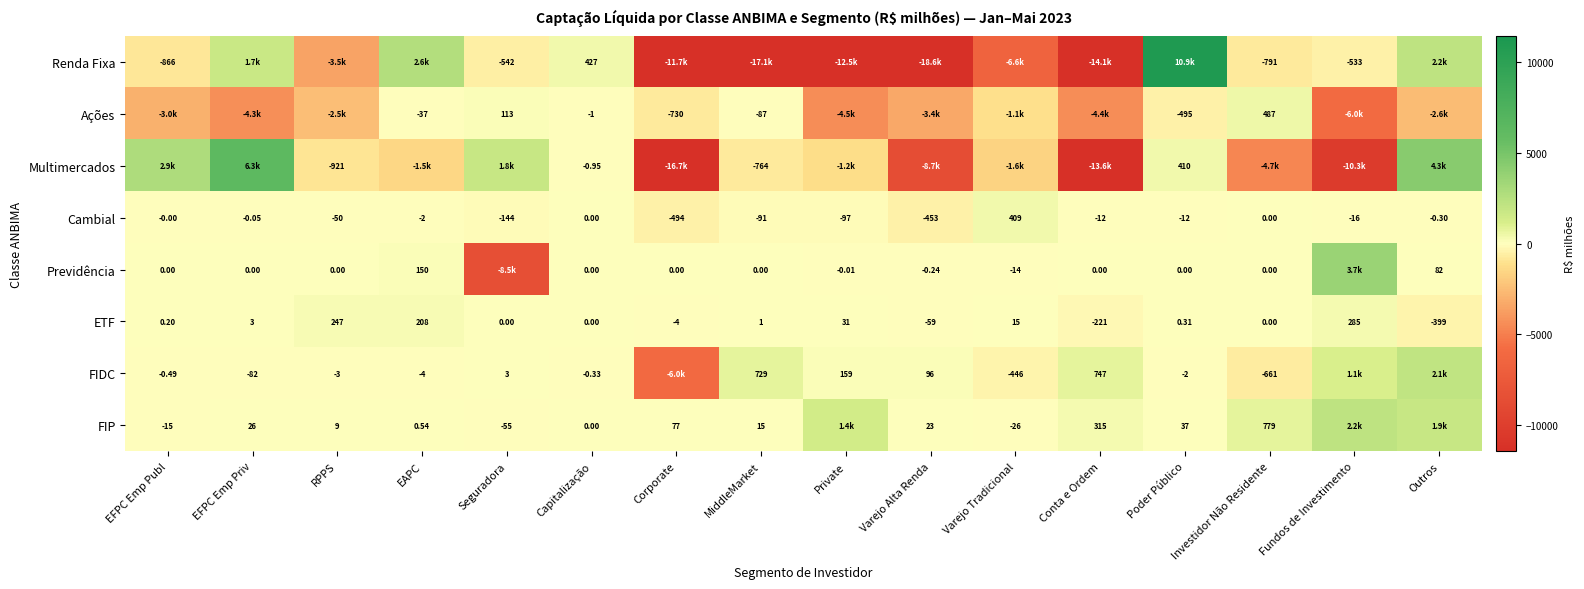

At which label does Cambial first exceed -12?

EFPC Emp Publ